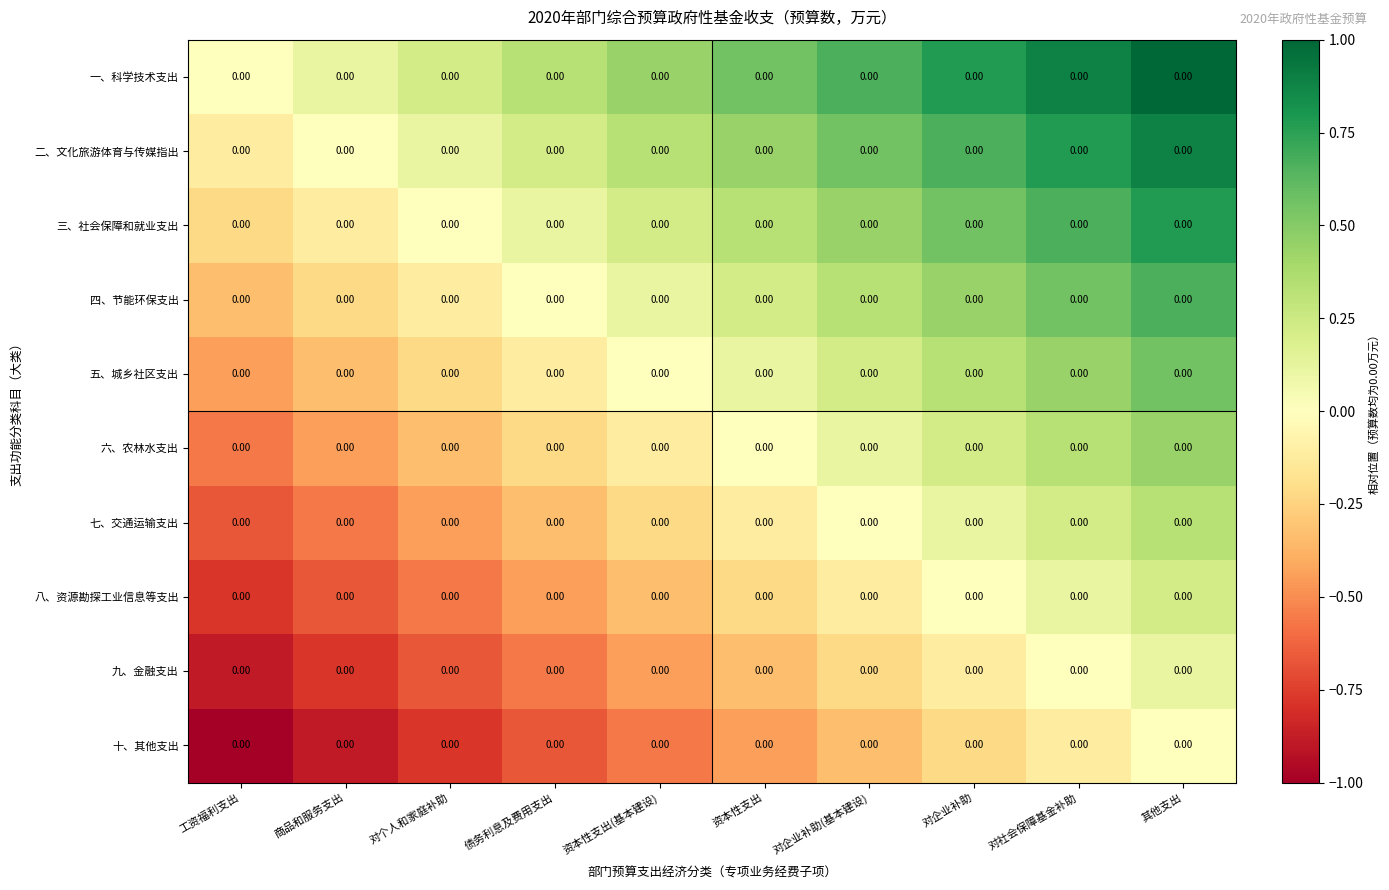

Reading right to left, list all the values displayed in this chart.

一、科学技术支出: 其他支出=0.0	对社会保障基金补助=0.0	对企业补助=0.0	对企业补助(基本建设)=0.0	资本性支出=0.0	资本性支出(基本建设)=0.0	债务利息及费用支出=0.0	对个人和家庭补助=0.0	商品和服务支出=0.0	工资福利支出=0.0
二、文化旅游体育与传媒指出: 其他支出=0.0	对社会保障基金补助=0.0	对企业补助=0.0	对企业补助(基本建设)=0.0	资本性支出=0.0	资本性支出(基本建设)=0.0	债务利息及费用支出=0.0	对个人和家庭补助=0.0	商品和服务支出=0.0	工资福利支出=0.0
三、社会保障和就业支出: 其他支出=0.0	对社会保障基金补助=0.0	对企业补助=0.0	对企业补助(基本建设)=0.0	资本性支出=0.0	资本性支出(基本建设)=0.0	债务利息及费用支出=0.0	对个人和家庭补助=0.0	商品和服务支出=0.0	工资福利支出=0.0
四、节能环保支出: 其他支出=0.0	对社会保障基金补助=0.0	对企业补助=0.0	对企业补助(基本建设)=0.0	资本性支出=0.0	资本性支出(基本建设)=0.0	债务利息及费用支出=0.0	对个人和家庭补助=0.0	商品和服务支出=0.0	工资福利支出=0.0
五、城乡社区支出: 其他支出=0.0	对社会保障基金补助=0.0	对企业补助=0.0	对企业补助(基本建设)=0.0	资本性支出=0.0	资本性支出(基本建设)=0.0	债务利息及费用支出=0.0	对个人和家庭补助=0.0	商品和服务支出=0.0	工资福利支出=0.0
六、农林水支出: 其他支出=0.0	对社会保障基金补助=0.0	对企业补助=0.0	对企业补助(基本建设)=0.0	资本性支出=0.0	资本性支出(基本建设)=0.0	债务利息及费用支出=0.0	对个人和家庭补助=0.0	商品和服务支出=0.0	工资福利支出=0.0
七、交通运输支出: 其他支出=0.0	对社会保障基金补助=0.0	对企业补助=0.0	对企业补助(基本建设)=0.0	资本性支出=0.0	资本性支出(基本建设)=0.0	债务利息及费用支出=0.0	对个人和家庭补助=0.0	商品和服务支出=0.0	工资福利支出=0.0
八、资源勘探工业信息等支出: 其他支出=0.0	对社会保障基金补助=0.0	对企业补助=0.0	对企业补助(基本建设)=0.0	资本性支出=0.0	资本性支出(基本建设)=0.0	债务利息及费用支出=0.0	对个人和家庭补助=0.0	商品和服务支出=0.0	工资福利支出=0.0
九、金融支出: 其他支出=0.0	对社会保障基金补助=0.0	对企业补助=0.0	对企业补助(基本建设)=0.0	资本性支出=0.0	资本性支出(基本建设)=0.0	债务利息及费用支出=0.0	对个人和家庭补助=0.0	商品和服务支出=0.0	工资福利支出=0.0
十、其他支出: 其他支出=0.0	对社会保障基金补助=0.0	对企业补助=0.0	对企业补助(基本建设)=0.0	资本性支出=0.0	资本性支出(基本建设)=0.0	债务利息及费用支出=0.0	对个人和家庭补助=0.0	商品和服务支出=0.0	工资福利支出=0.0